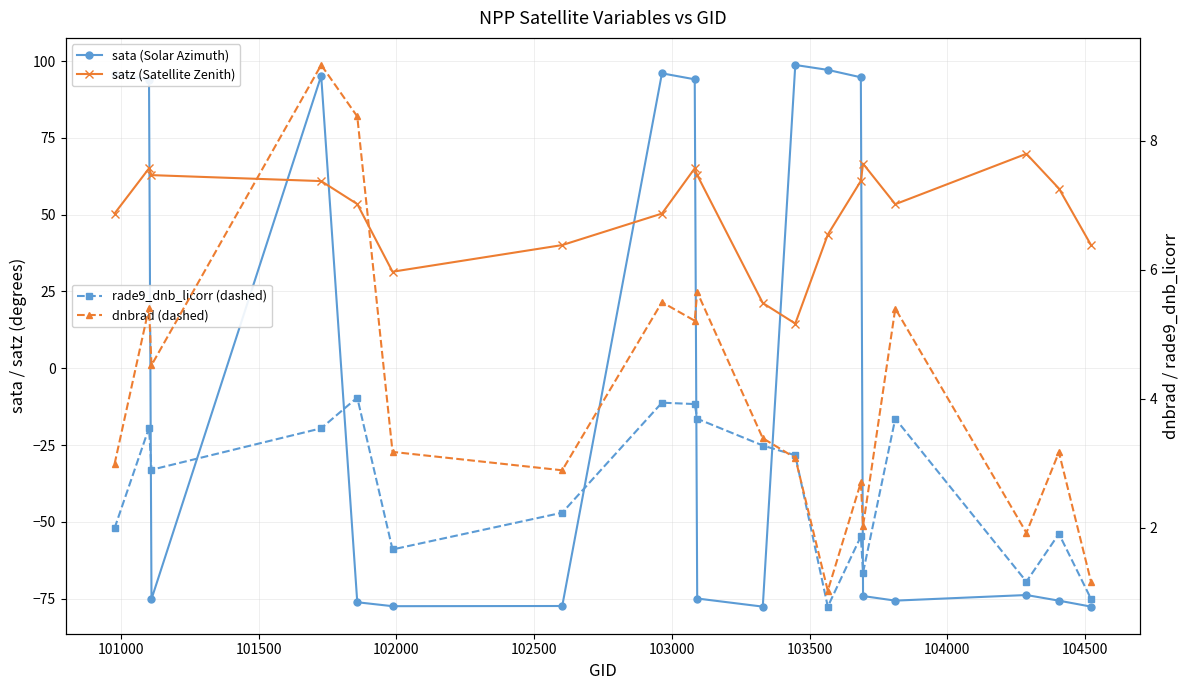

The rade9_dnb_licorr series shows 1.0 at 104000. True or false?

False